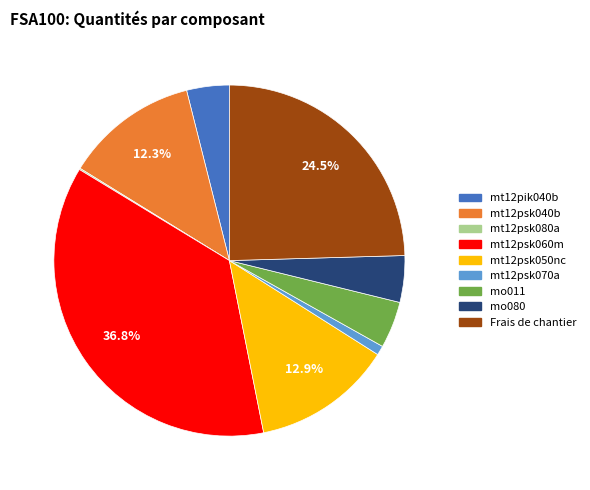

To the nearest percent, what is the average slice percentage?

11%